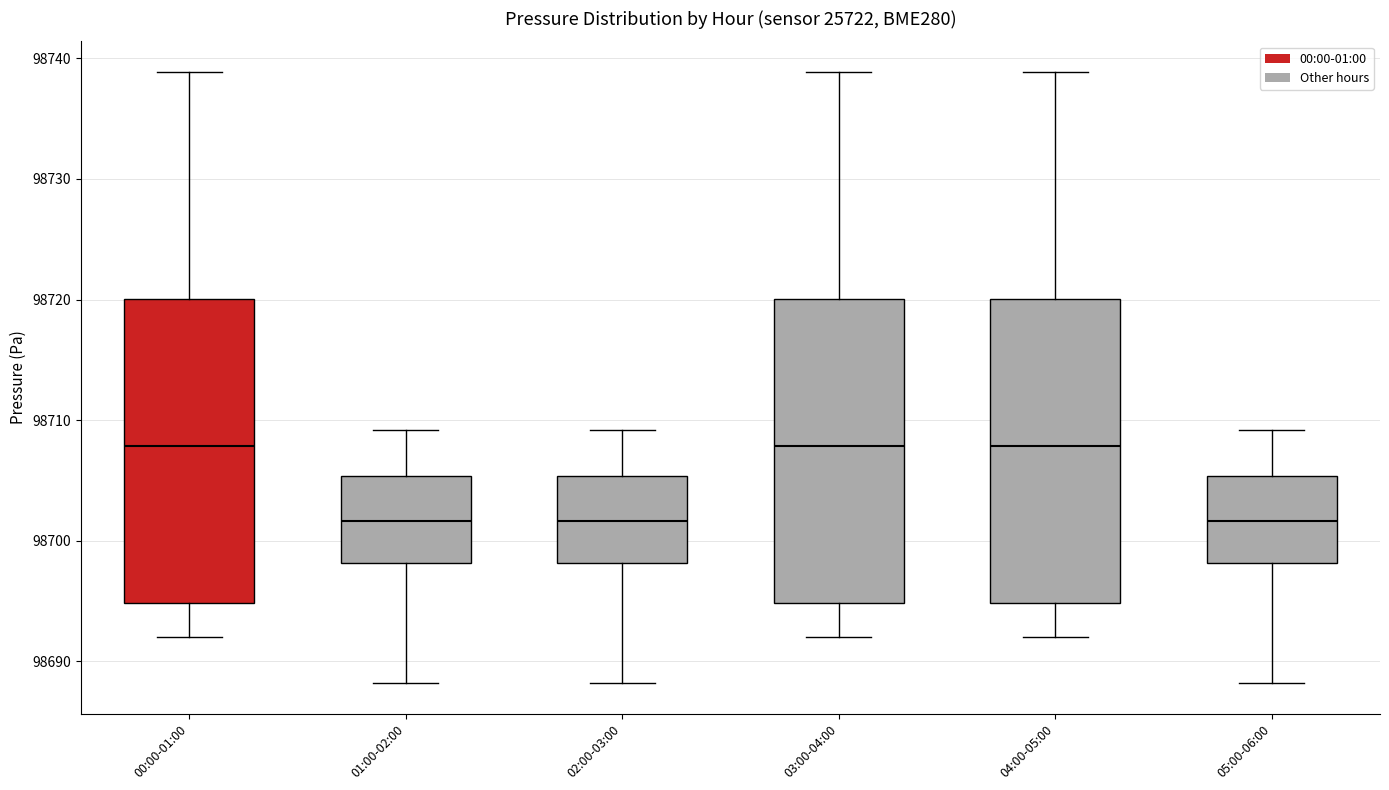

Reading left to right, transcribe this box plot: for each box, give where its median line is, the range the box spans, and where its two whiskers end, as read against the y-axis. The values are not printed on the chart, so give them approximately, as read against the axis.

00:00-01:00: median 98708, box 98695 to 98720, whiskers 98692 to 98739
01:00-02:00: median 98702, box 98698 to 98705, whiskers 98688 to 98709
02:00-03:00: median 98702, box 98698 to 98705, whiskers 98688 to 98709
03:00-04:00: median 98708, box 98695 to 98720, whiskers 98692 to 98739
04:00-05:00: median 98708, box 98695 to 98720, whiskers 98692 to 98739
05:00-06:00: median 98702, box 98698 to 98705, whiskers 98688 to 98709